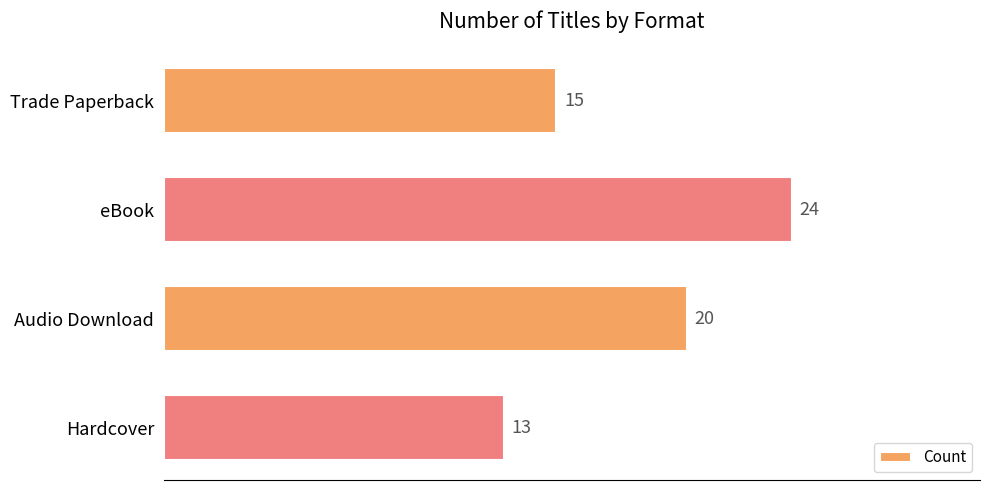

What is the minimum value shown in the chart?

13